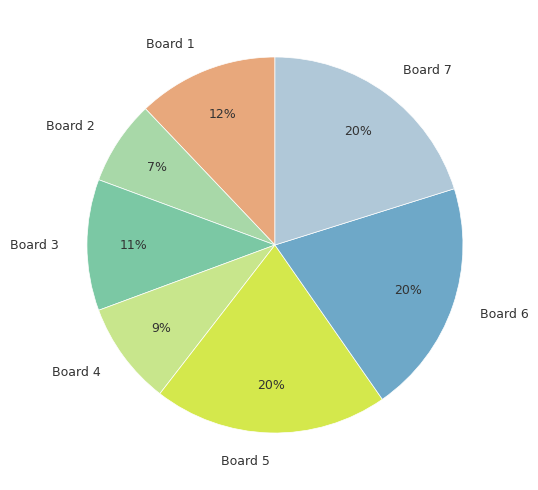

Which slice is the smallest?

Board 2